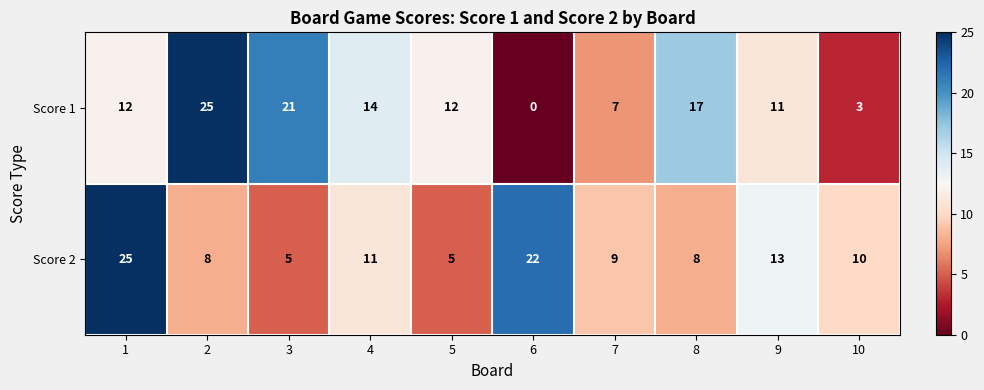

How many categories are shown in the chart?

10